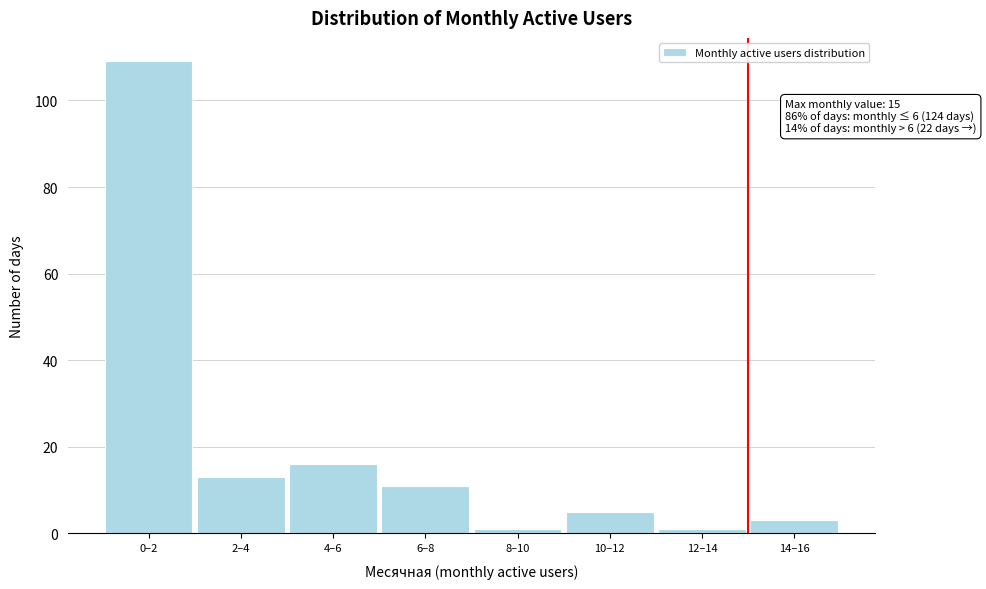

Reading left to right, list all the values displayed in this chart.

0–2=109	2–4=13	4–6=16	6–8=11	8–10=1	10–12=5	12–14=1	14–16=3